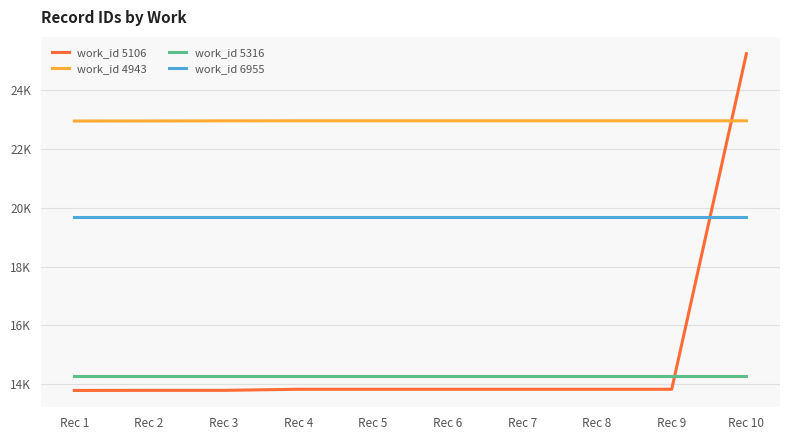

Between which two adjacent categories do work_id 5106 and work_id 4943 first intersect?

Rec 9 and Rec 10